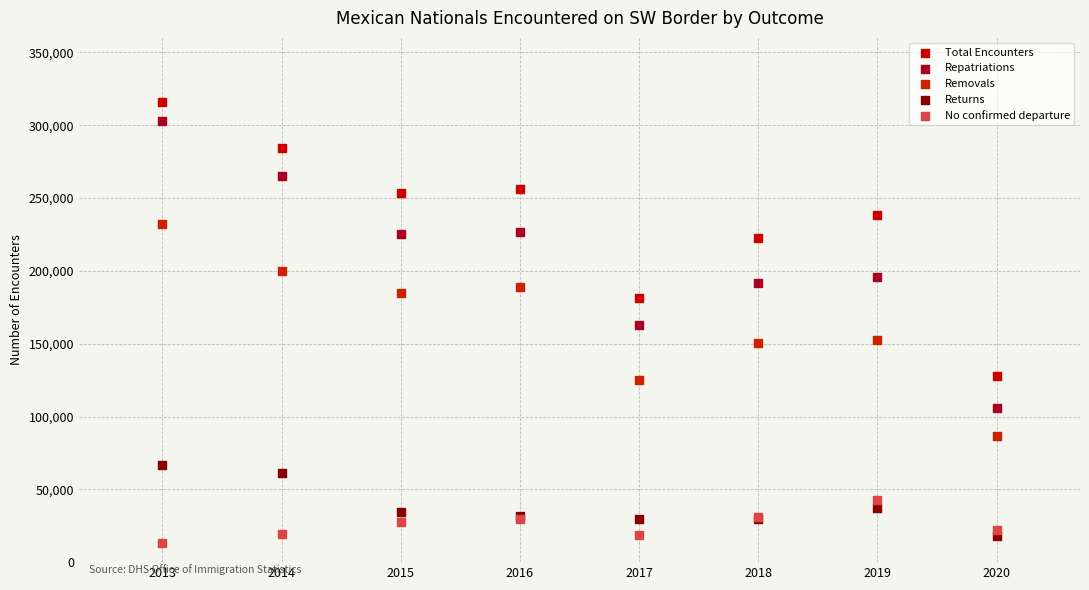

In the Repatriations series, what Y value is closest to 204375?

196072